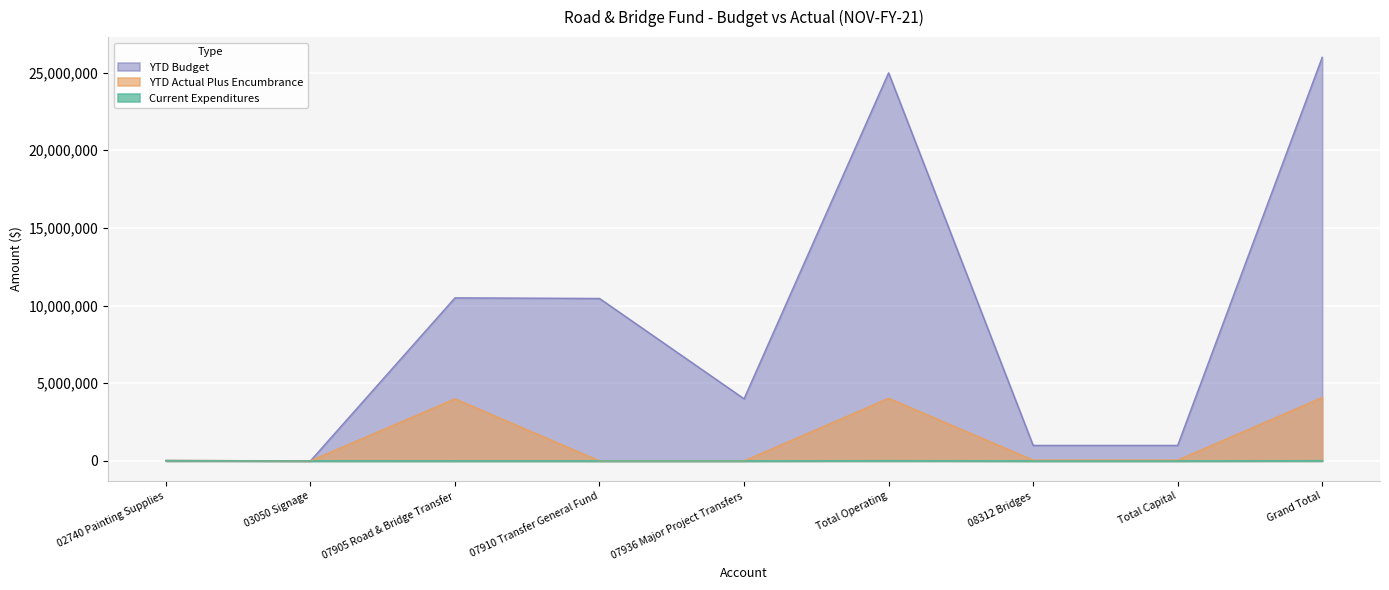

At 08312 Bridges, list the series in order from smallest to largest.

Current Expenditures, YTD Actual Plus Encumbrance, YTD Budget